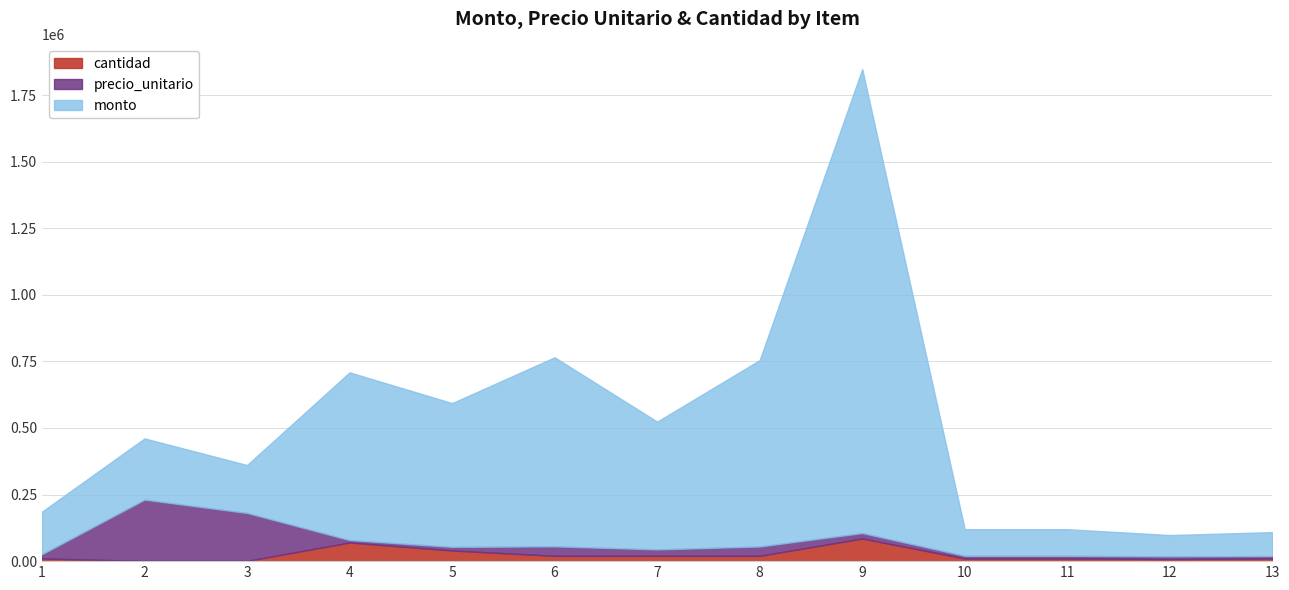

What is the spread (max minus min) of values at 10?

99990